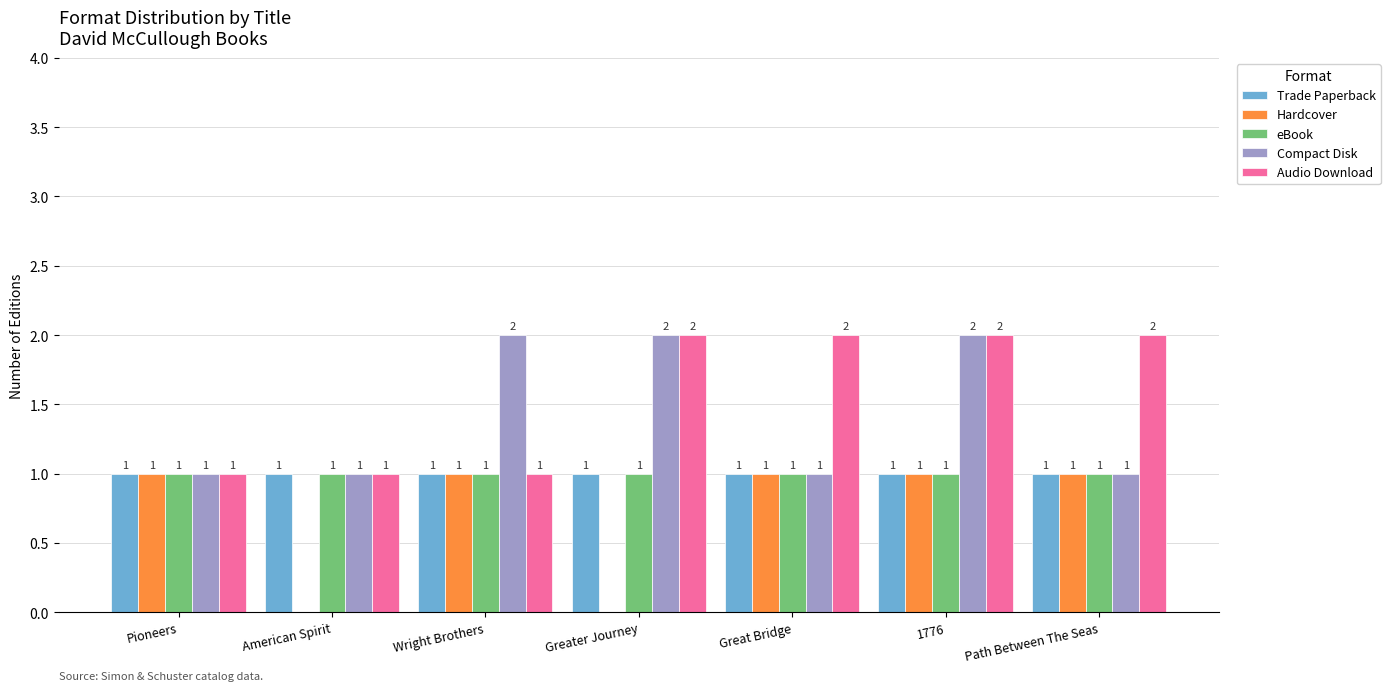

What is the maximum value shown in the chart?

2